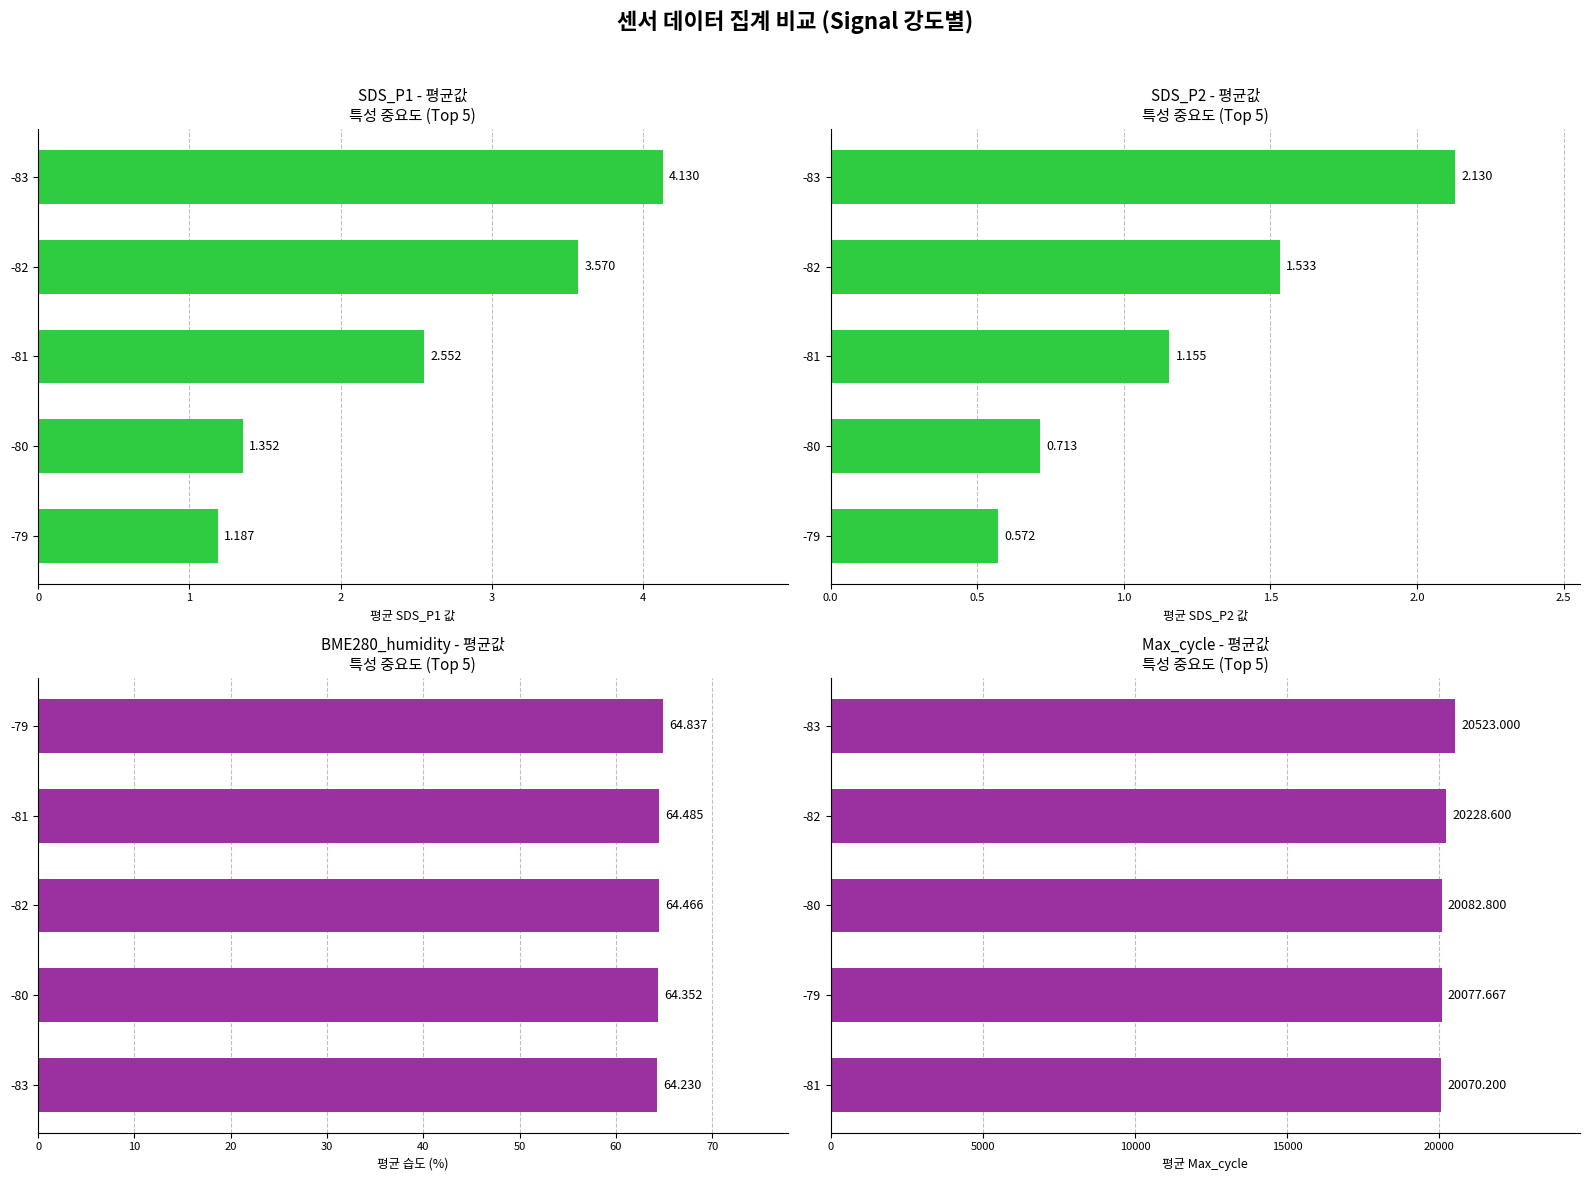

How many categories are shown in the chart?

5